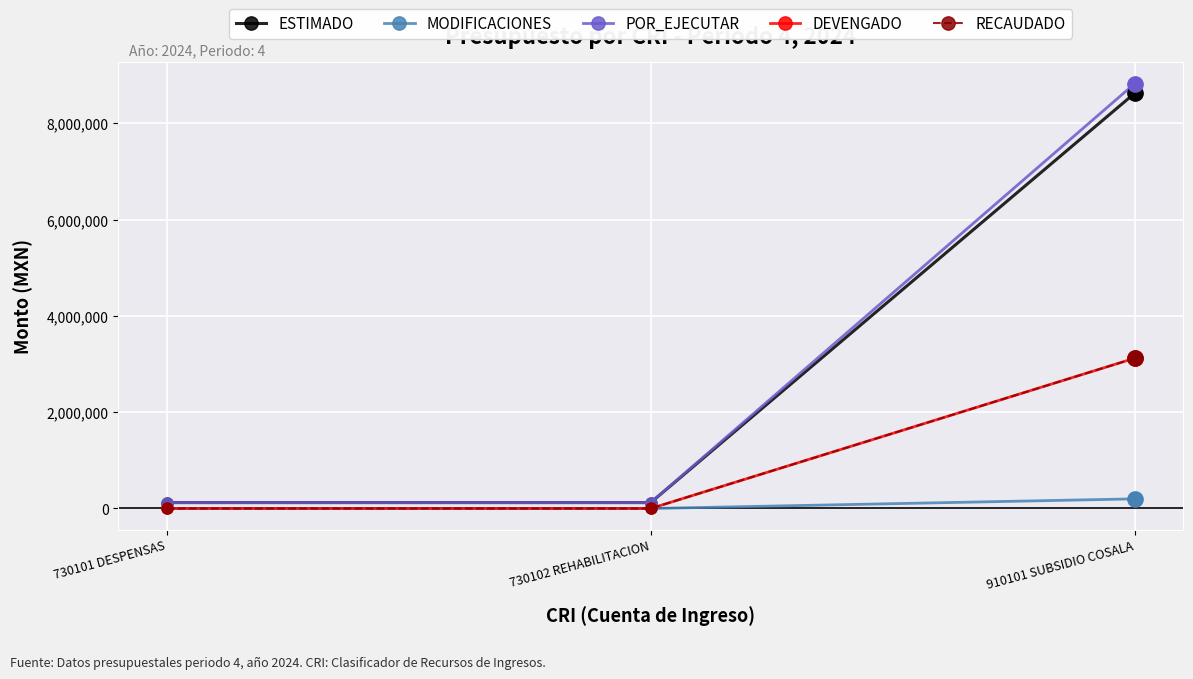

At 730102 REHABILITACION, list the series in order from largest to smallest.

ESTIMADO, POR_EJECUTAR, MODIFICACIONES, DEVENGADO, RECAUDADO